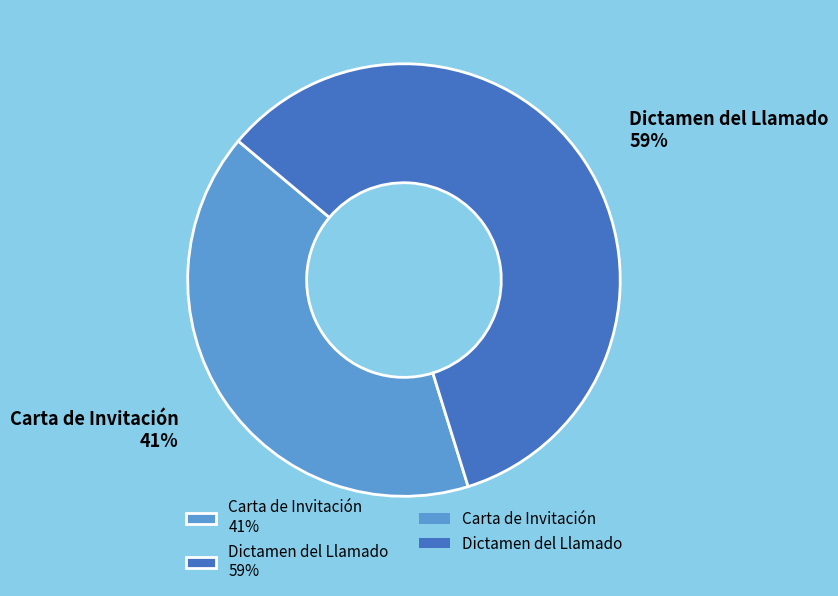

How many segments does this pie chart have?

2